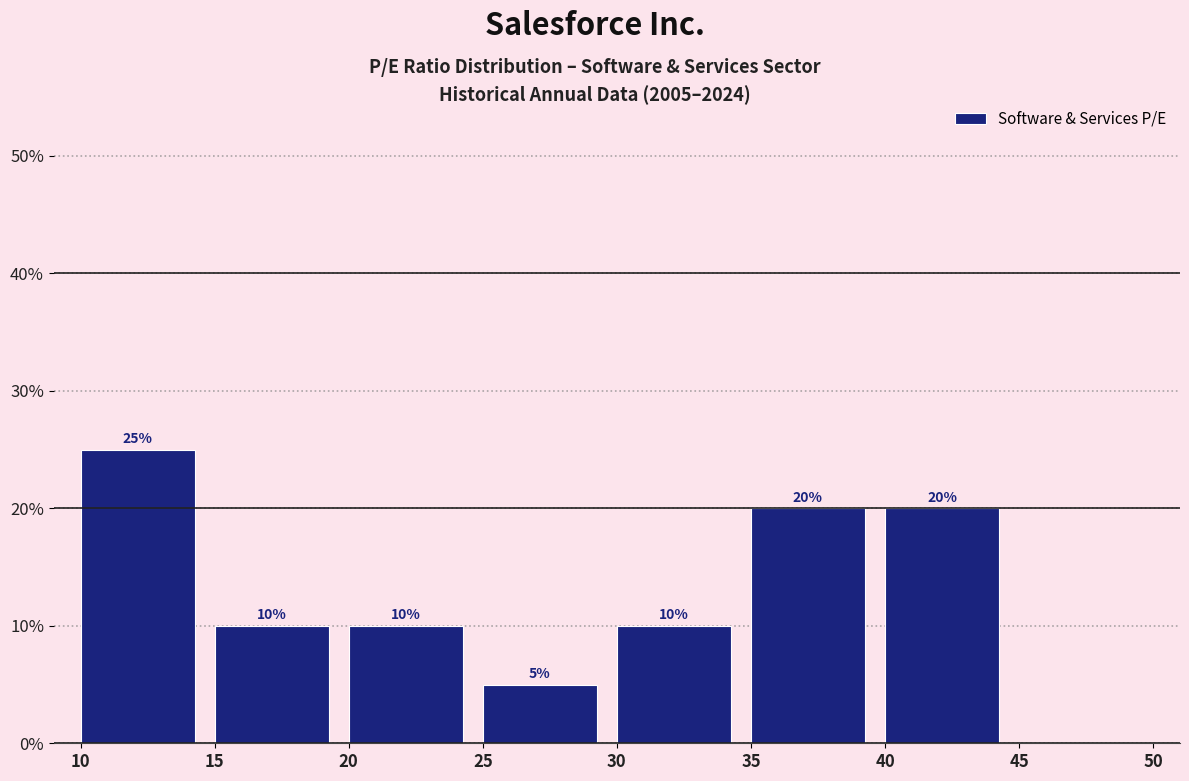

Over which range of the x-axis is the bar tallest?

10 to 15